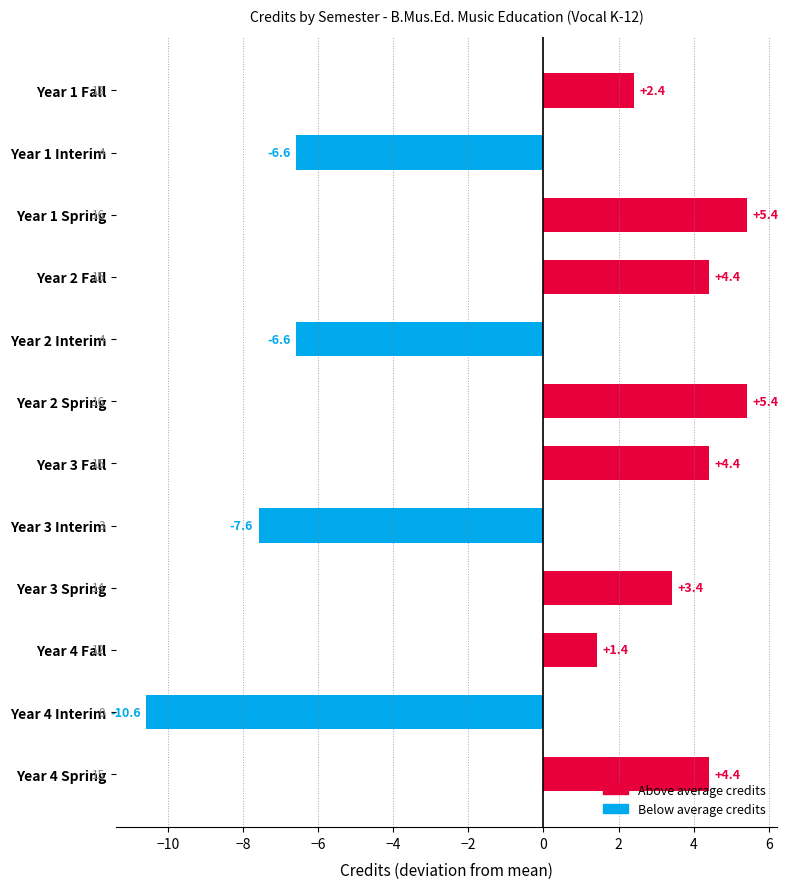

What is the label of the 11th bar from the top?

Year 4 Interim